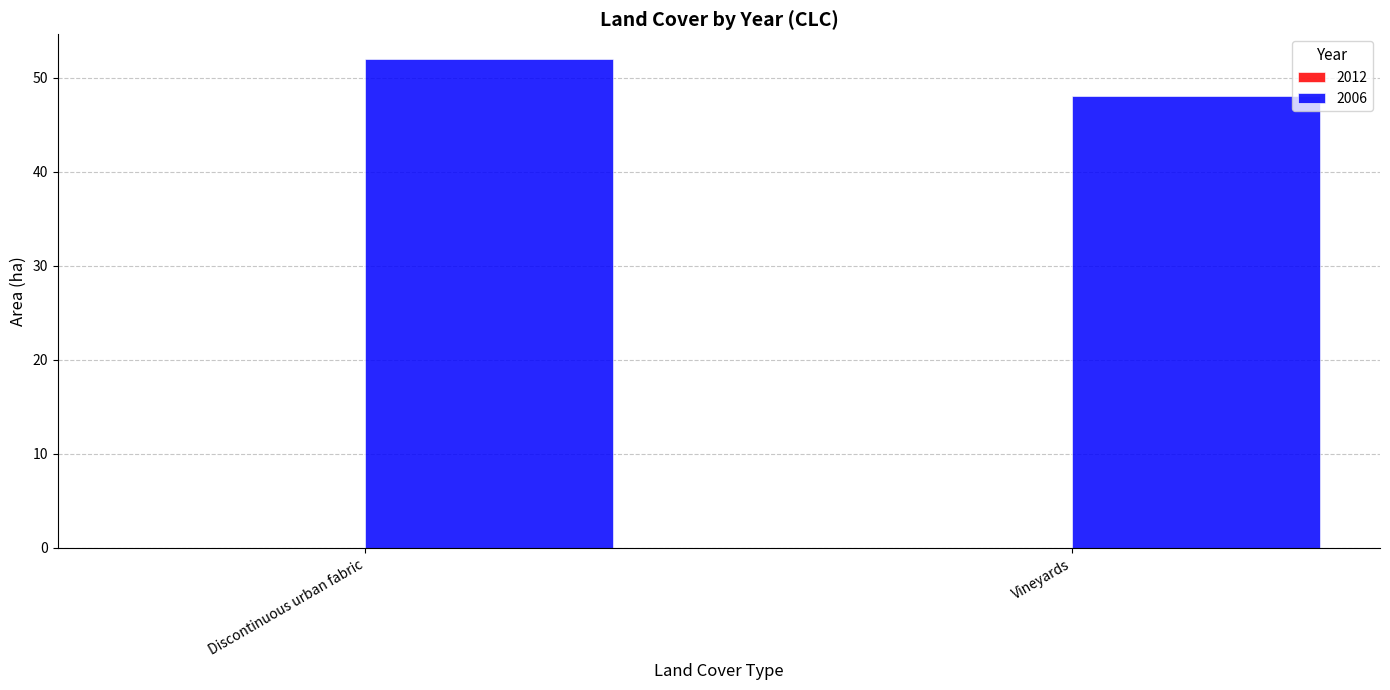

Reading left to right, extract all data points from this chart.

Discontinuous urban fabric=52	Vineyards=48